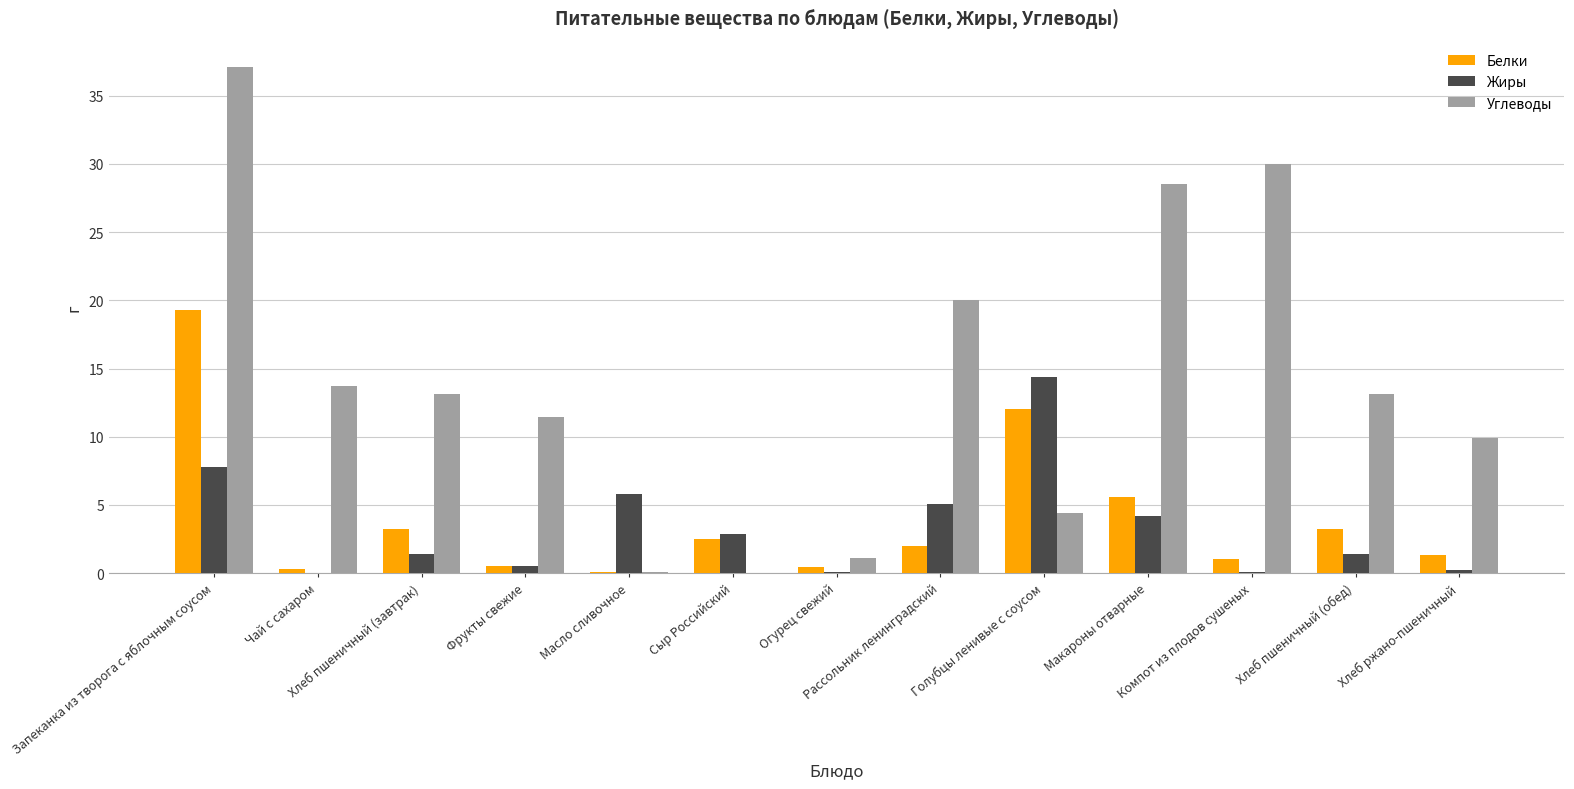

What is the sum of all Белки values?

51.5